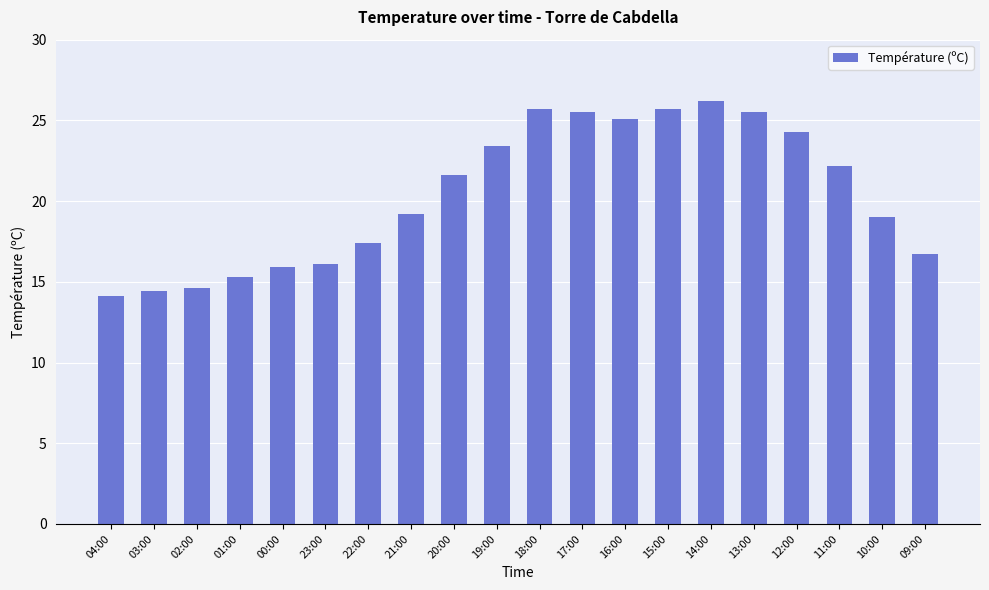

What is the value of the 5th bar from the left?

15.9